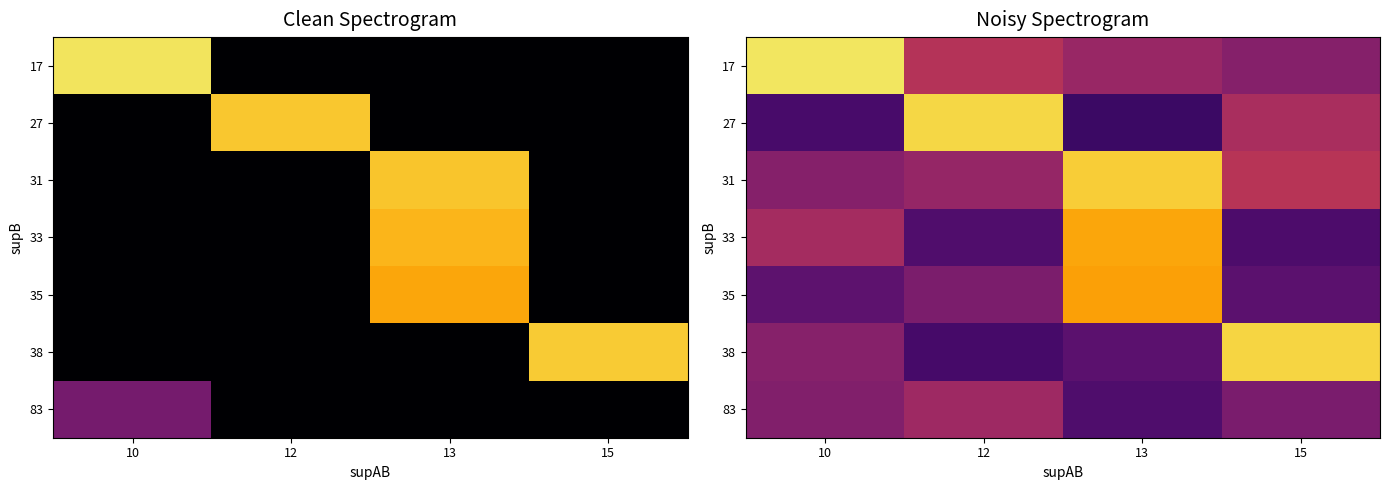

The value of 27 at 13 is 0.0. True or false?

False